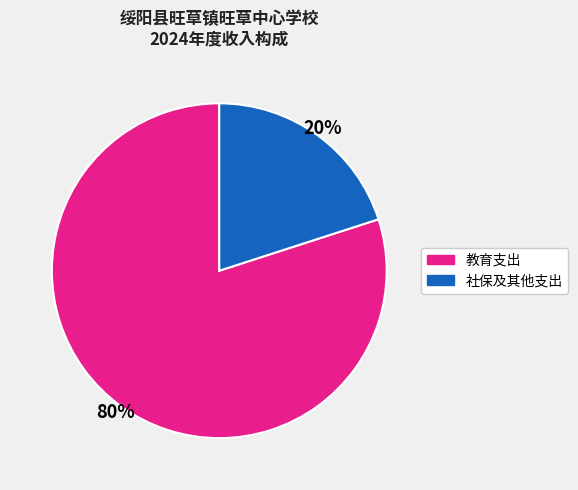

Does any single category account for the majority?

Yes